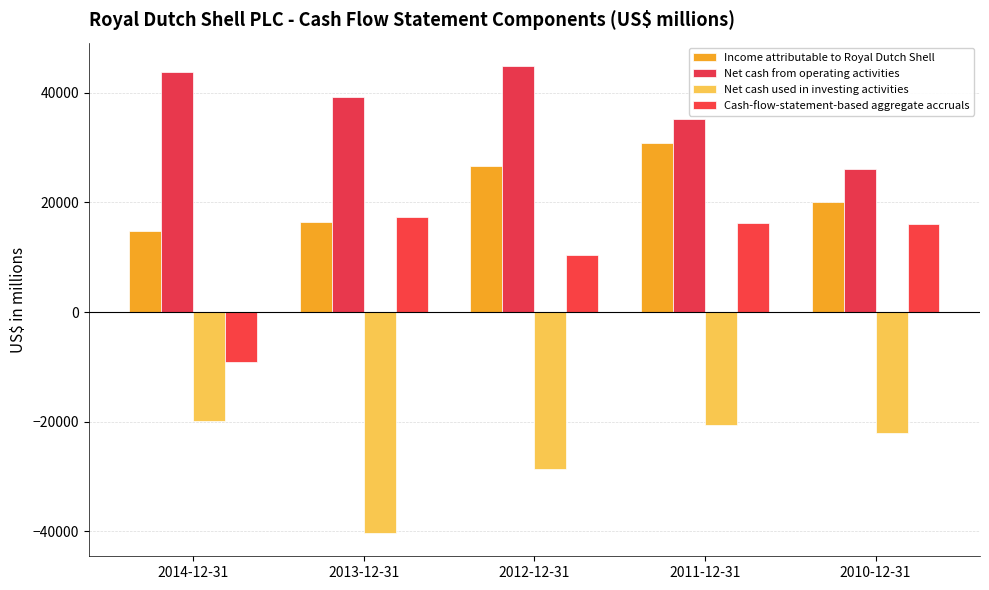

The value of Net cash from operating activities at 2014-12-31 is 43738. True or false?

True